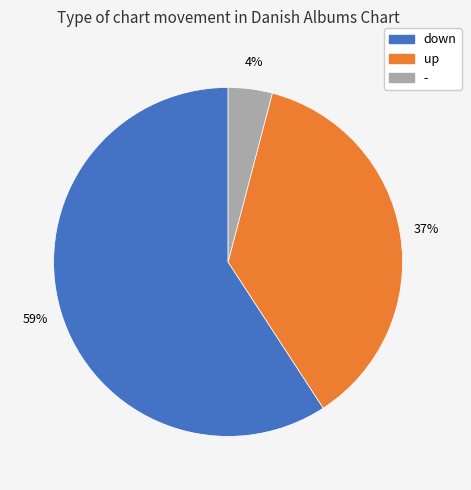

What percentage is the down slice, to the nearest percent?

59%